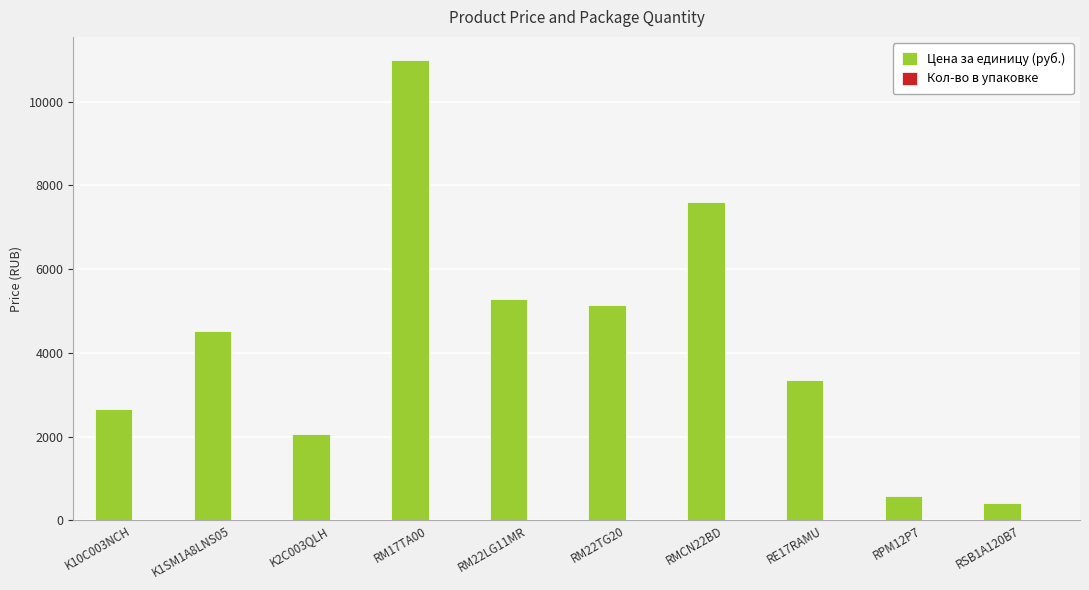

How many groups of bars are there?

10